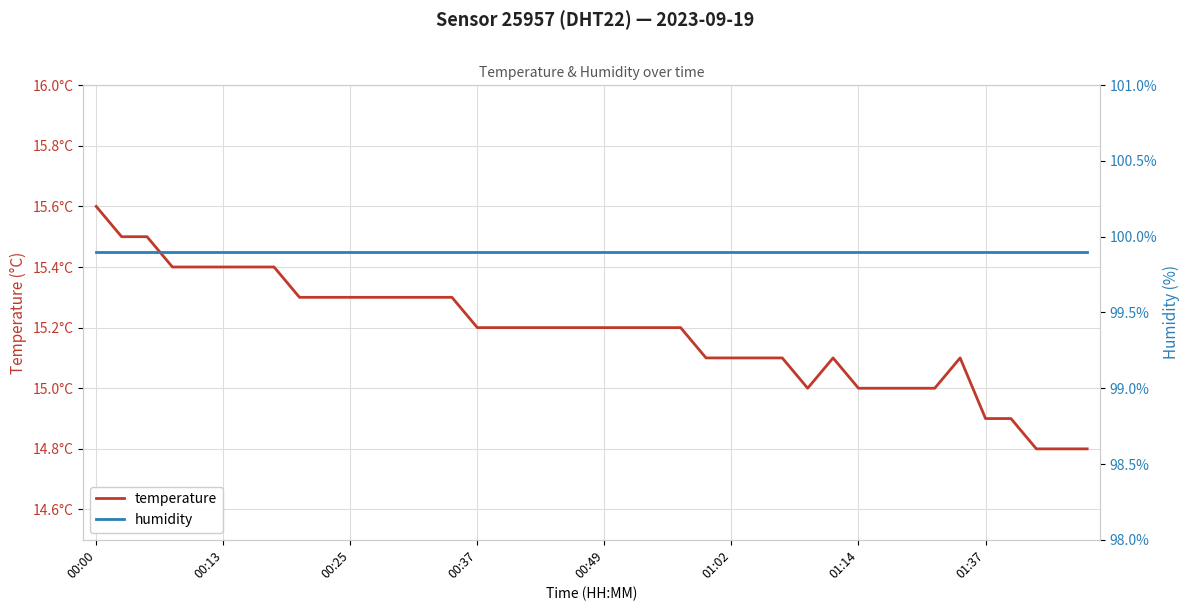

True or false: humidity has more than 1 interior local peaks.

False